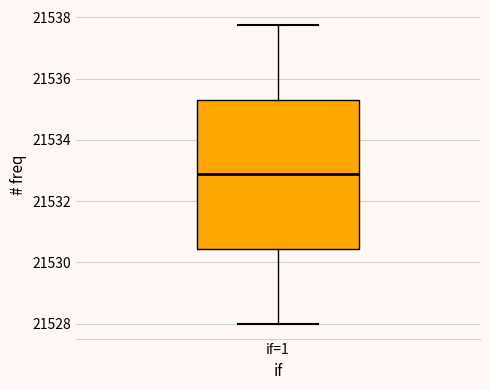

Where is the lower edge of the box for if=1 on the y-axis? The values are not printed on the chart, so give them approximately, as read against the axis.

21530.4